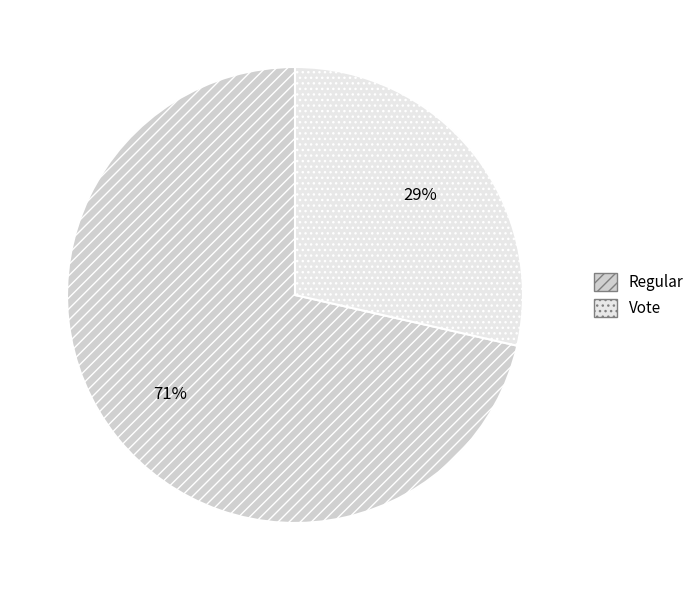

Between Regular and Vote, which is larger?

Regular